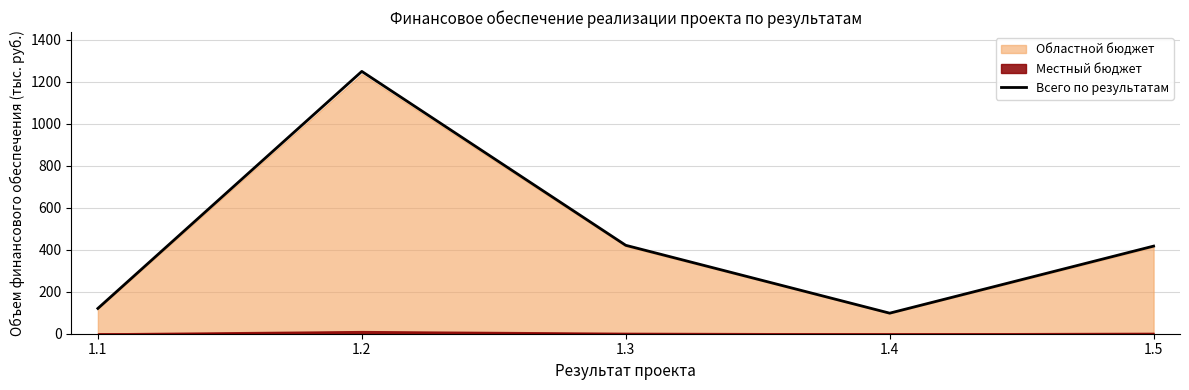

What is the sum of all values?

2307.3